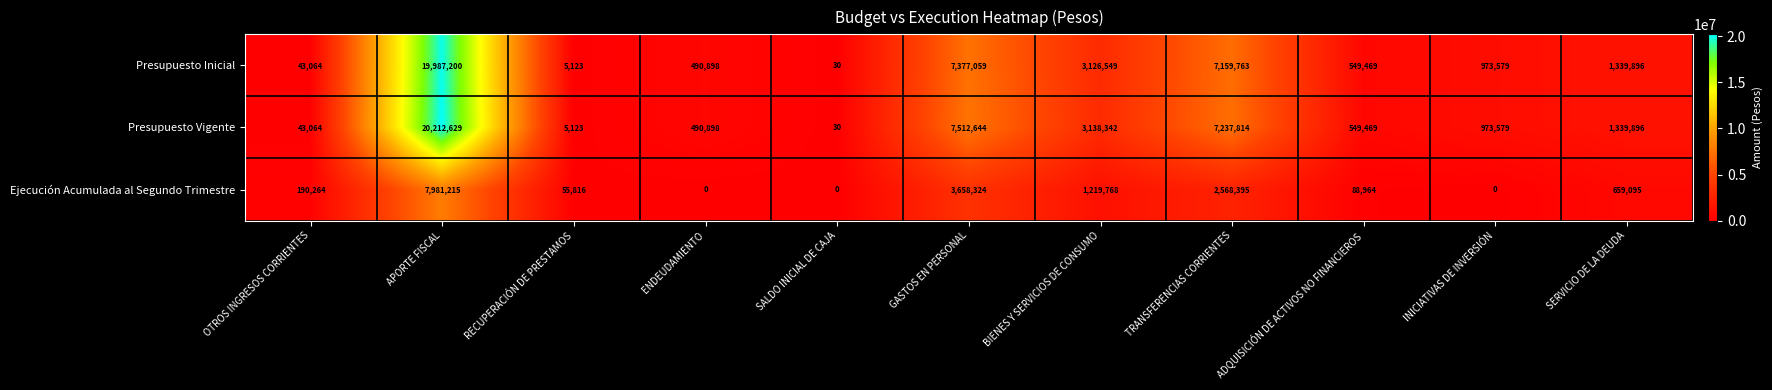

Which category has the lowest value in the Presupuesto Vigente series?

SALDO INICIAL DE CAJA